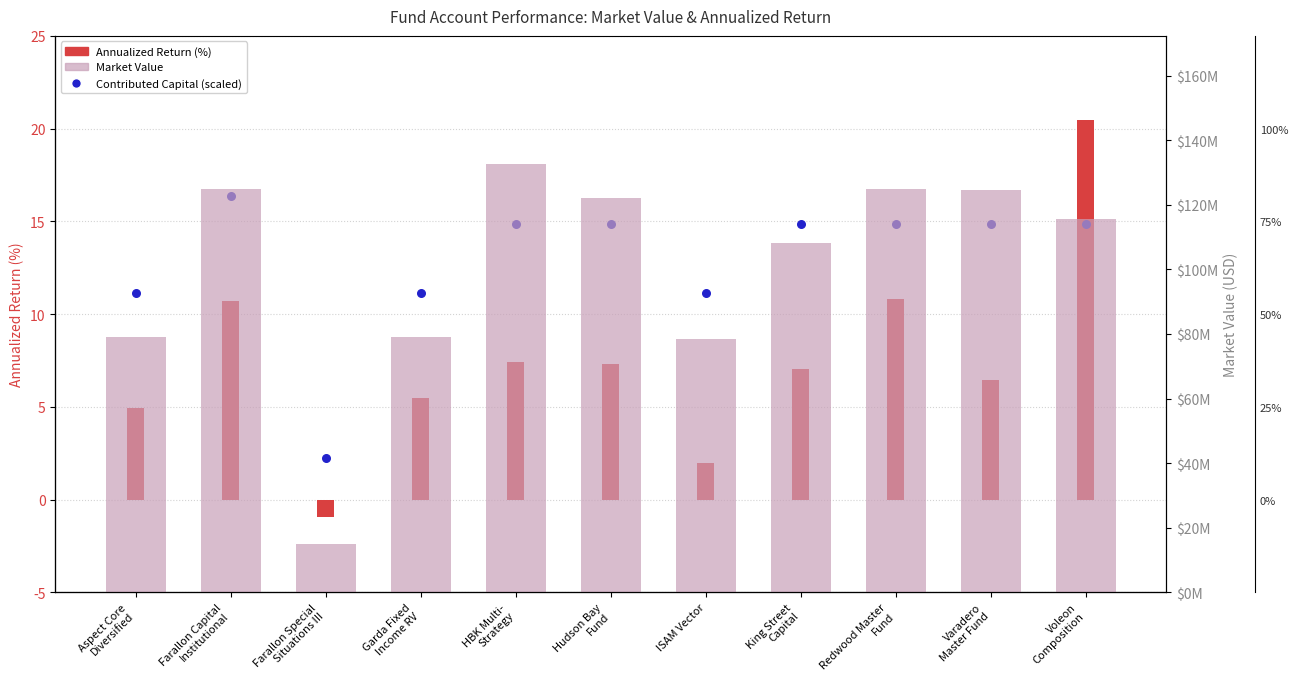

Which series has the largest total across all categories?

Market Value